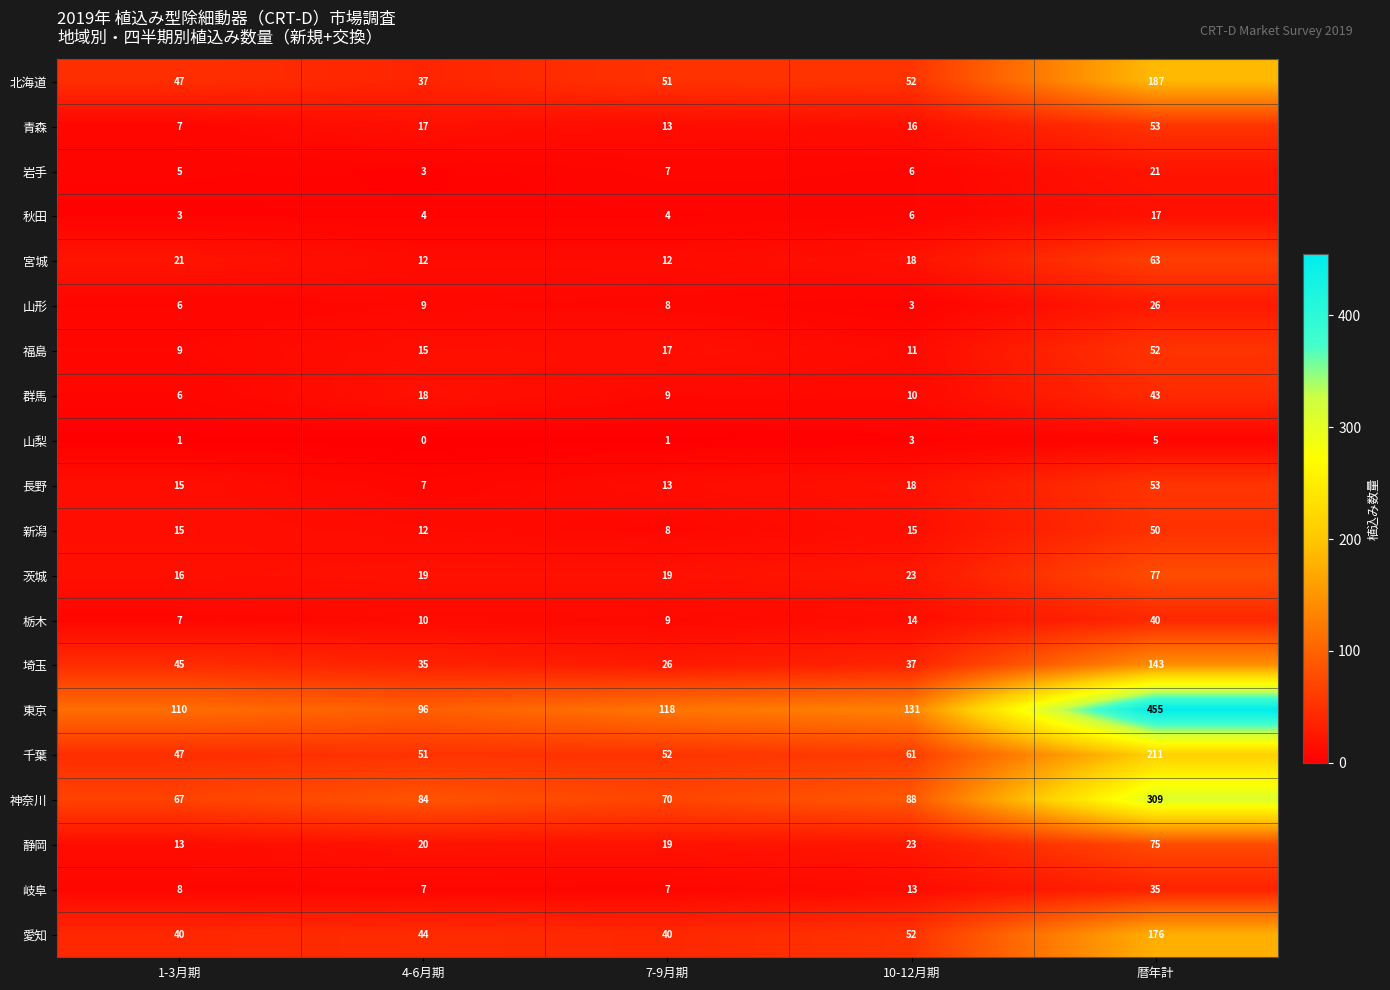

Between 7-9月期 and 暦年計, which series saw the biggest shift?

東京